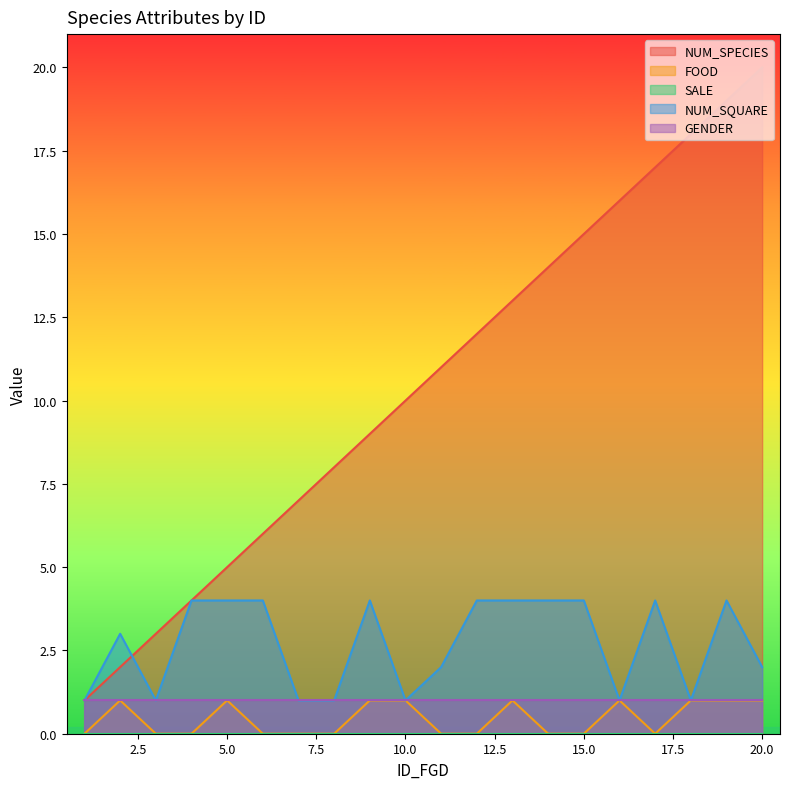

Which series has the largest total across all categories?

NUM_SPECIES